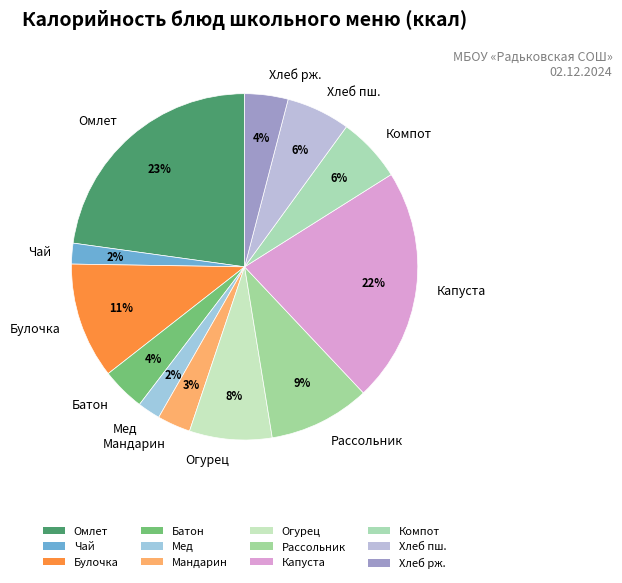

Which slice is the largest?

Омлет